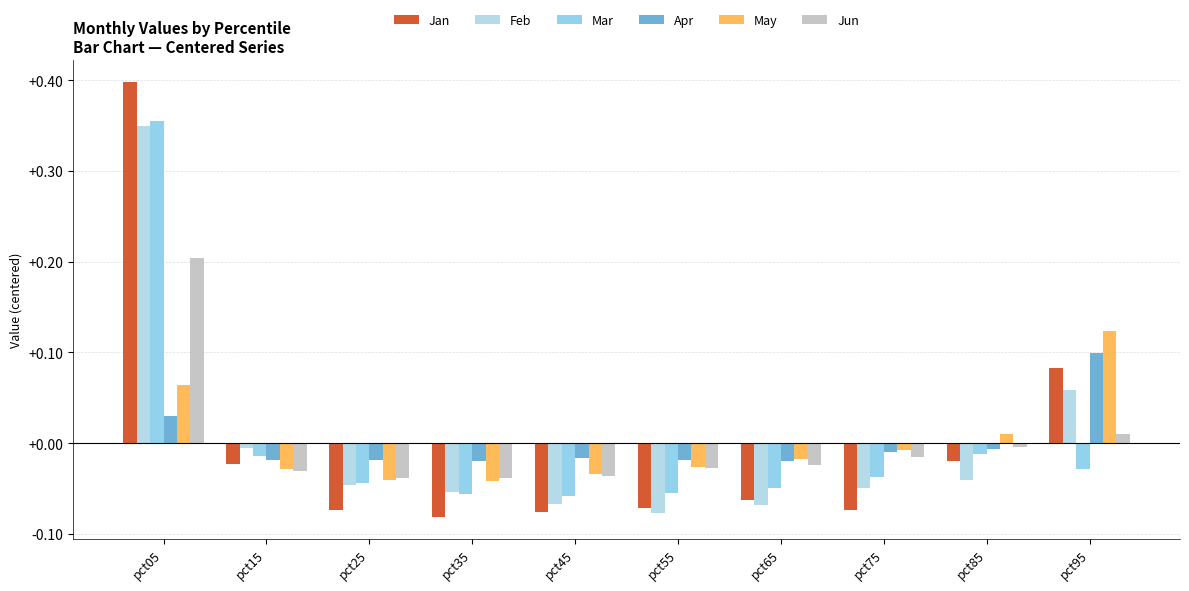

At which label does Jun reach its peak?

pct05